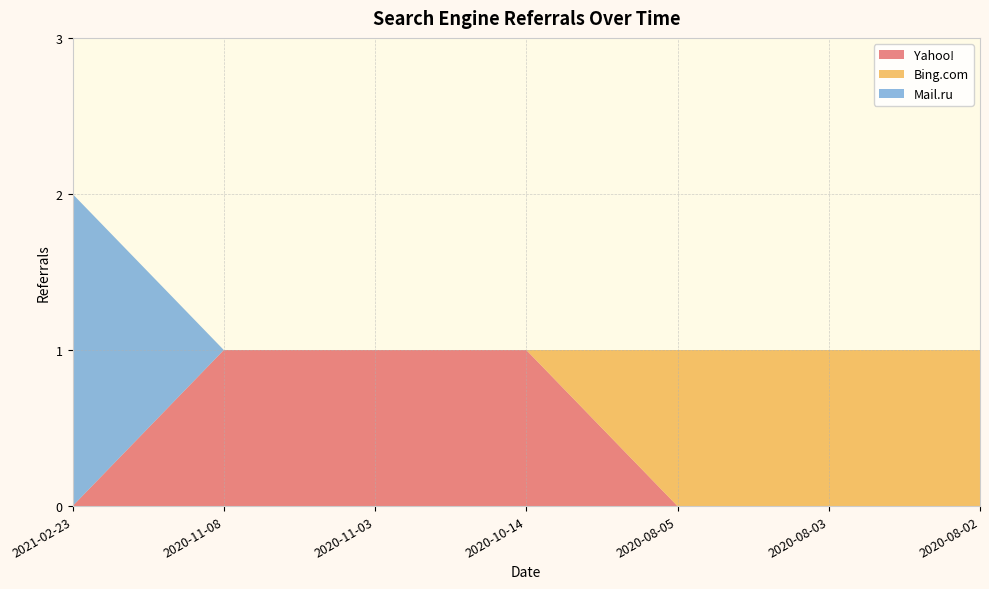

Reading right to left, extract all data points from this chart.

Yahoo!: 0	0	0	1	1	1	0
Bing.com: 1	1	1	0	0	0	0
Mail.ru: 0	0	0	0	0	0	2